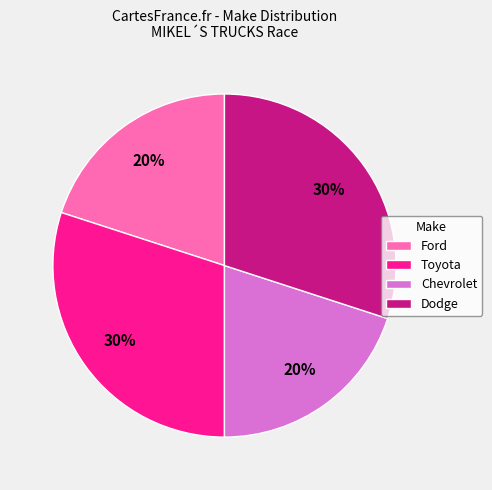

To the nearest percent, what is the difference between the Chevrolet and Toyota slice percentages?

10%